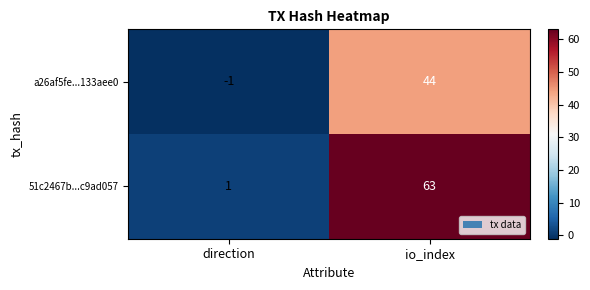

How many negative values does the a26af5fe...133aee0 series have?

1